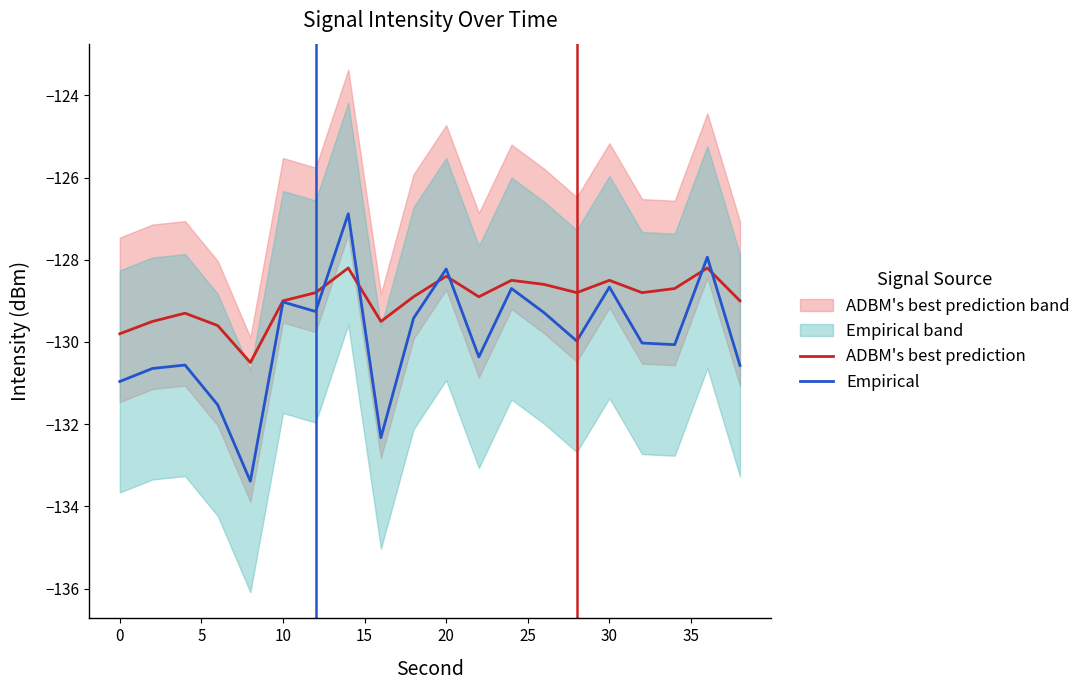

What is the highest value of the ADBM's best prediction series?

-128.2